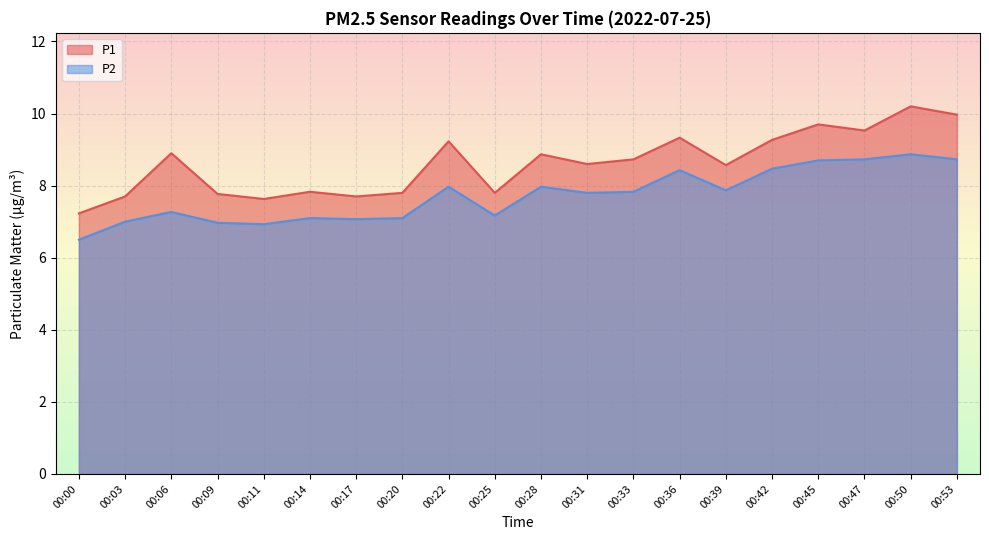

True or false: P1 and P2 cross at least once.

False